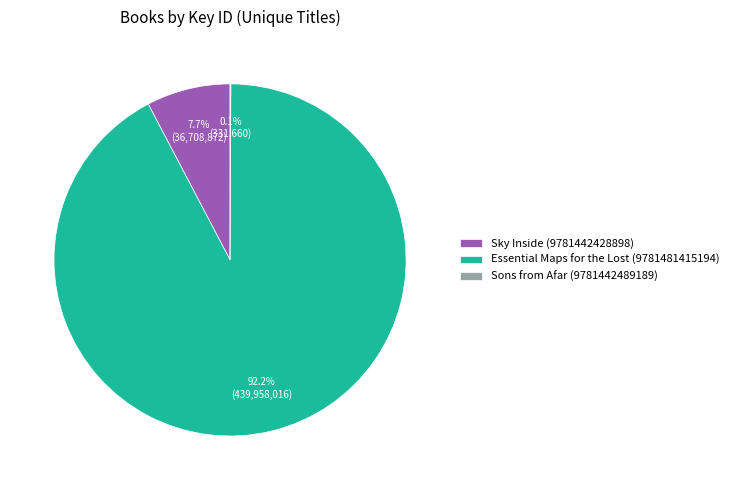

Which slice is the largest?

Essential Maps for the Lost (9781481415194)